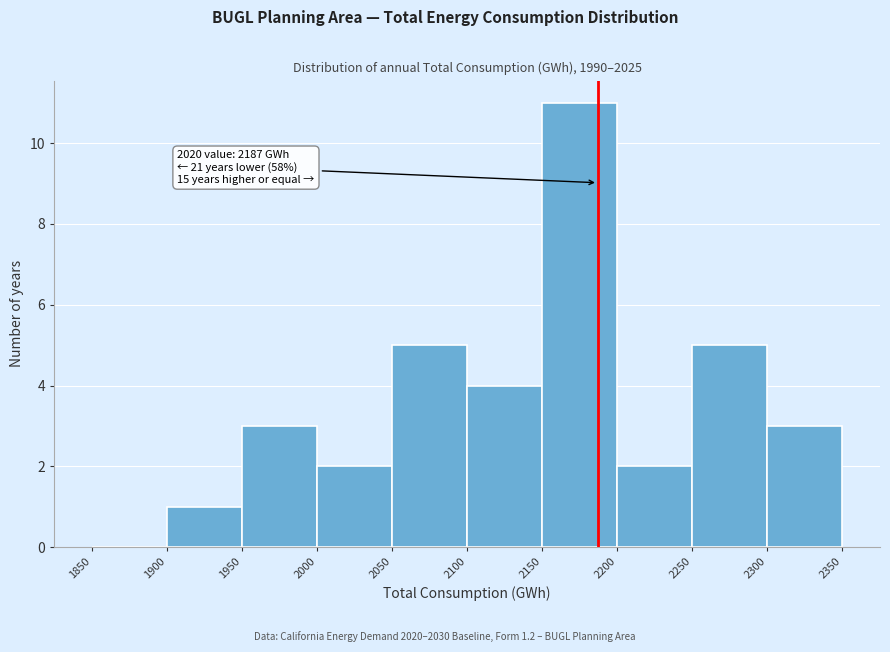

Over which range of the x-axis is the bar tallest?

2150 to 2200